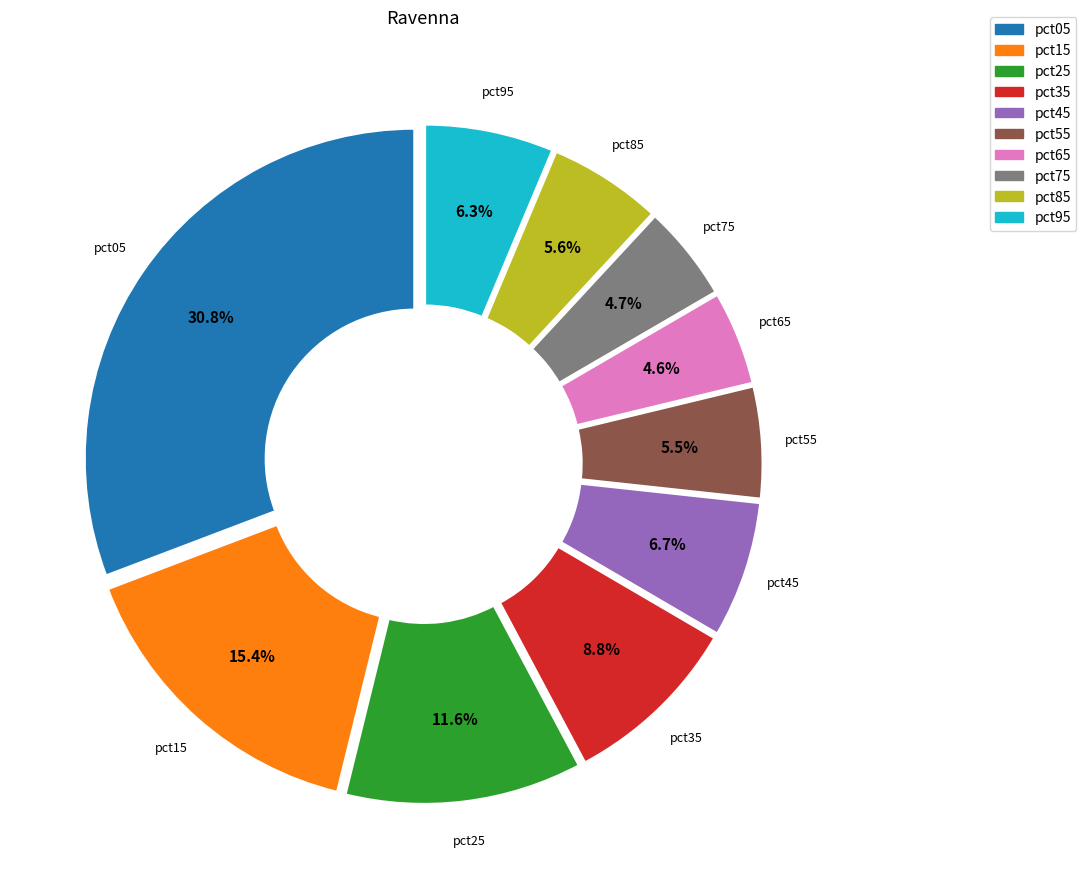

Is the sum of pct75 and pct05 greater than half?

No